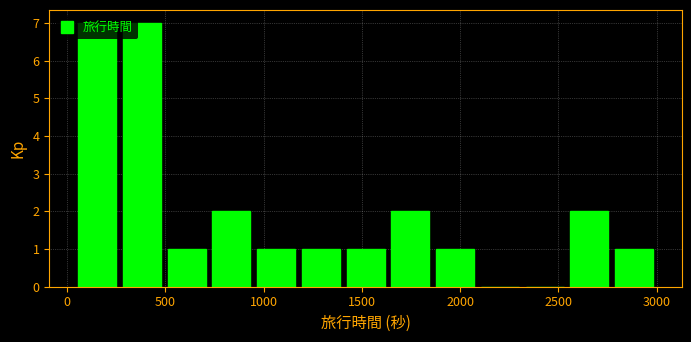

Reading left to right, transcribe this chart: for each bar, give the range it covers on the x-axis and its height. Neither the bar edges nor the heights are printed on the chart, so give them approximately, as read against the axes.

50 to 250: 7
250 to 500: 7
500 to 700: 1
700 to 950: 2
950 to 1200: 1
1200 to 1400: 1
1400 to 1650: 1
1650 to 1850: 2
1850 to 2100: 1
2100 to 2300: 0
2300 to 2550: 0
2550 to 2750: 2
2750 to 3000: 1